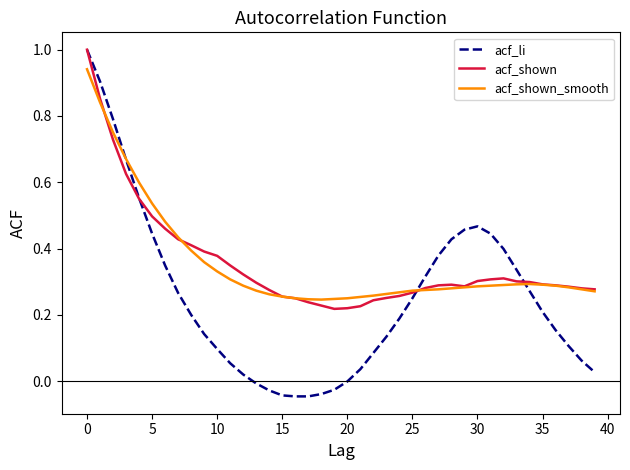

How many times do acf_shown_smooth and acf_li cross each other?

3